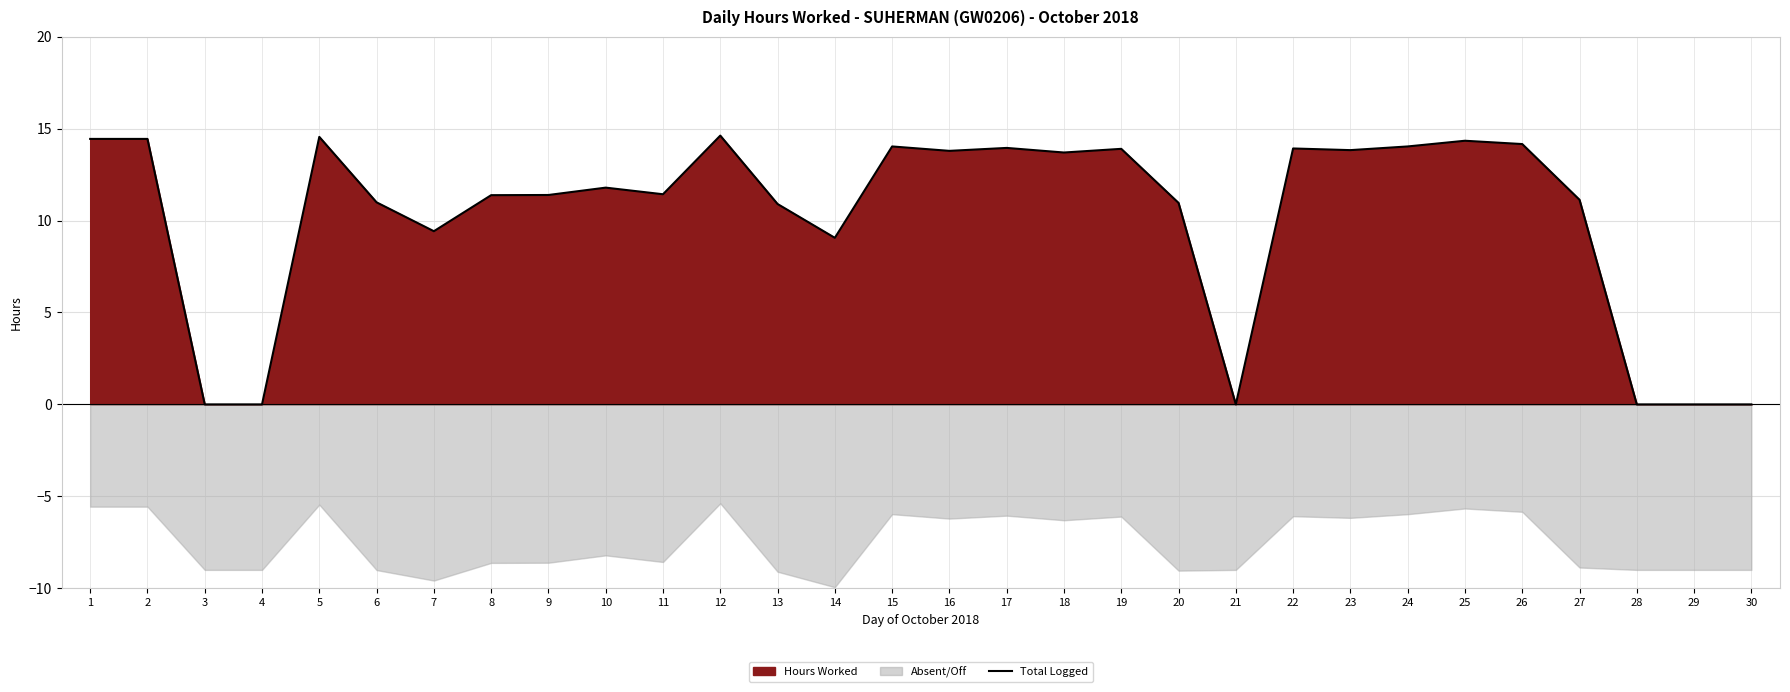

Read the value at 9.

11.4